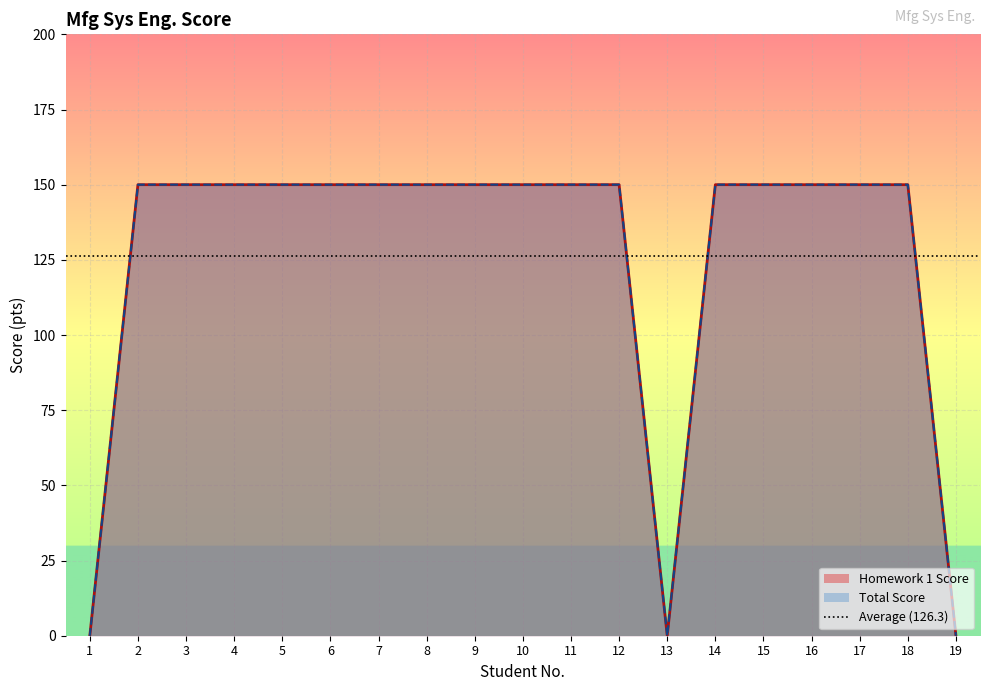

Where is the first local minimum for Total Score?

13